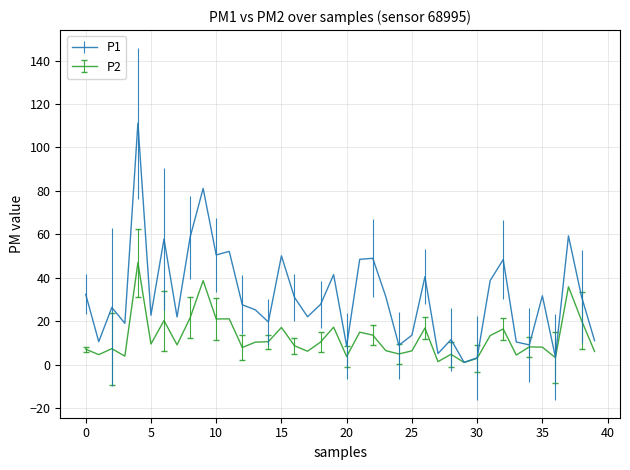

Which series has the widest spread of values?

P1